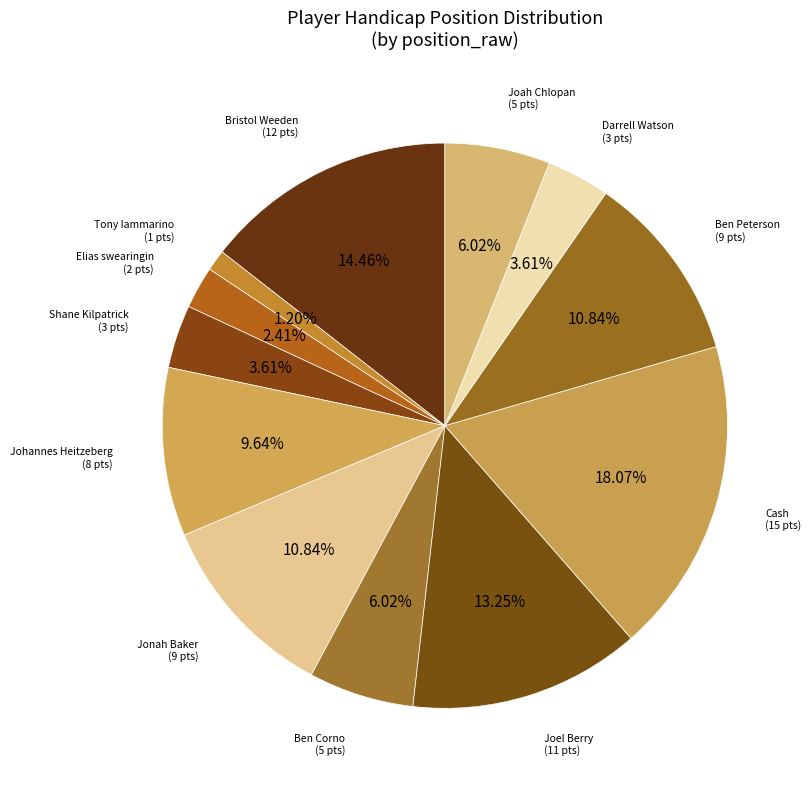

Count the number of slices in the pie.

12